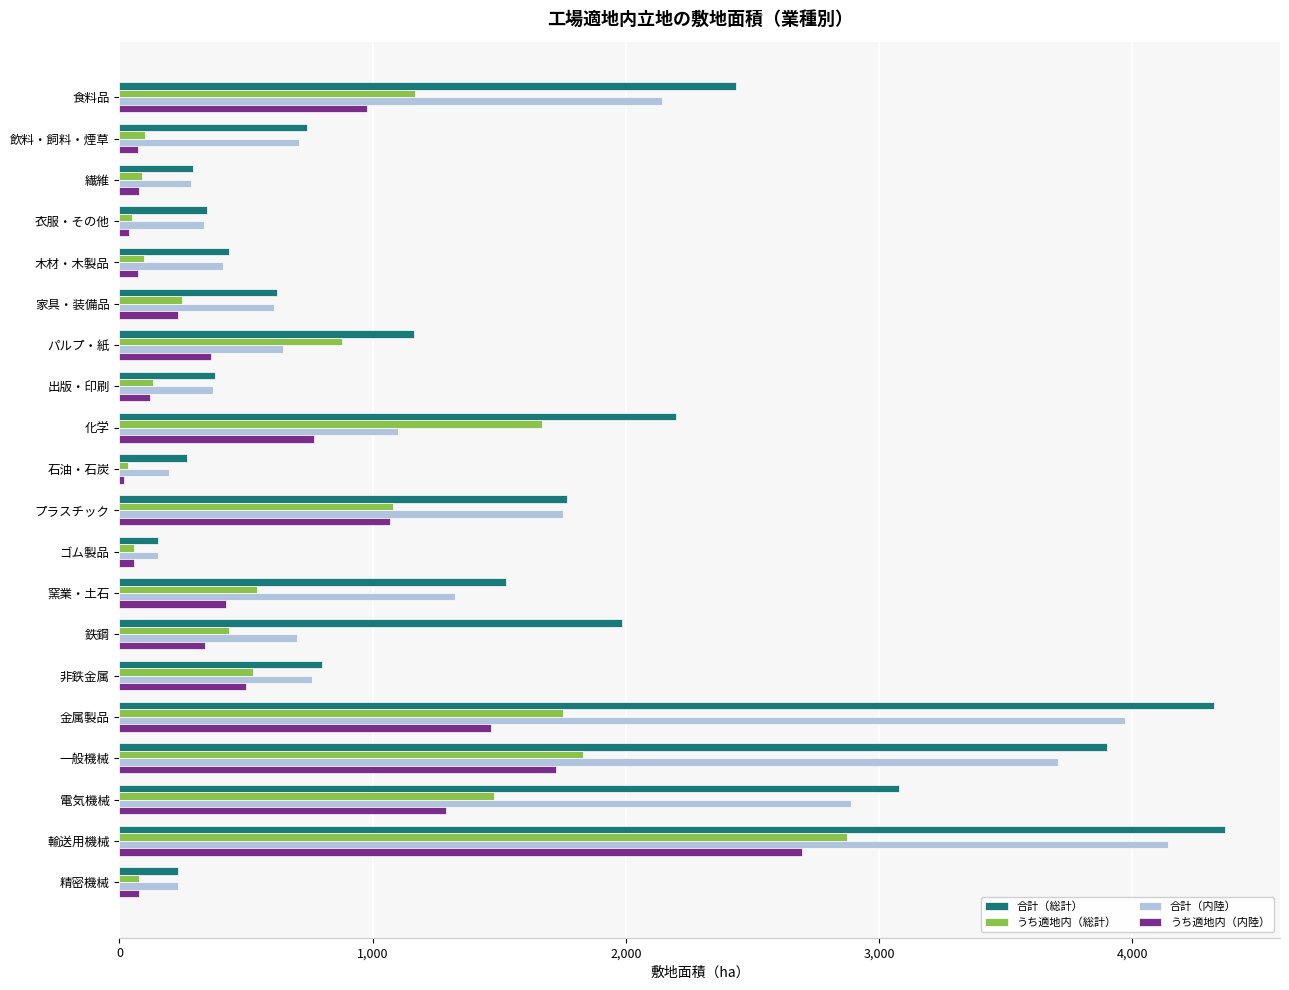

Which series has the largest range (max minus min)?

合計（総計）